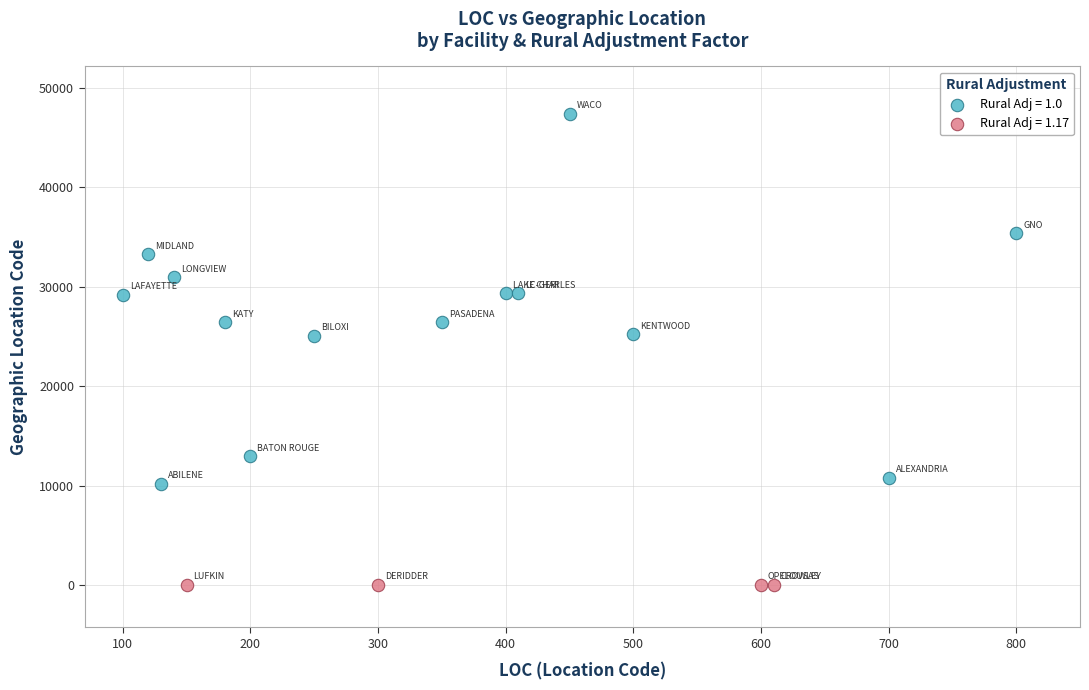

What are all the series names shown in the legend?

Rural Adj = 1.0, Rural Adj = 1.17